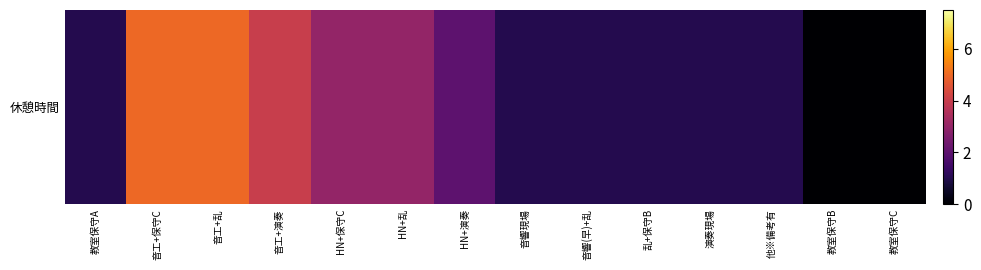

Is it true that the value at 音工+保守C is 7?

False